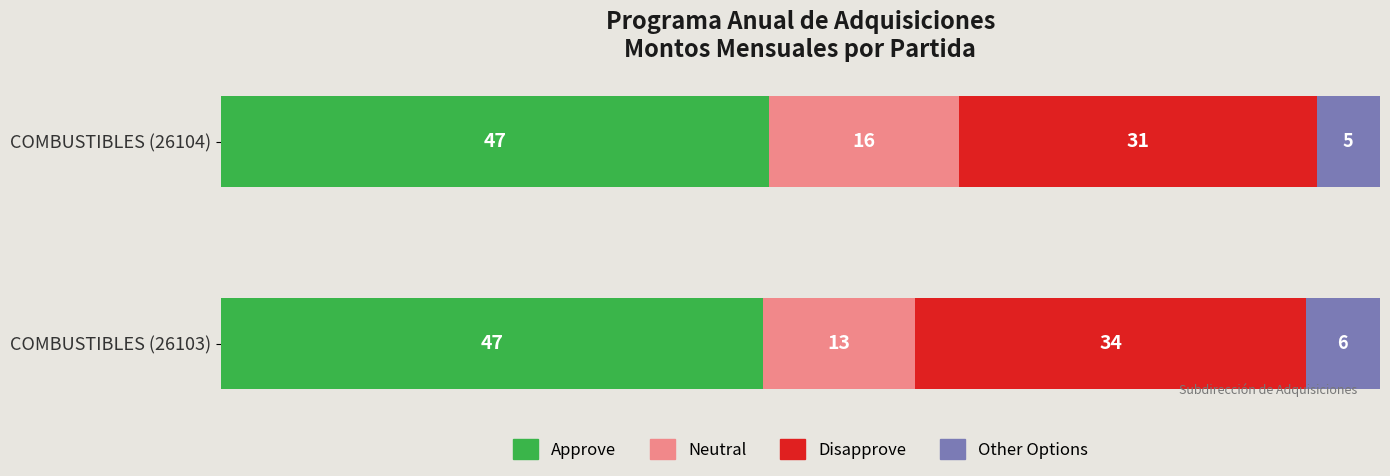

Reading left to right, transcribe all the data shown in this chart.

Approve: 46.8	47.3
Neutral: 13.1	16.4
Disapprove: 33.7	30.9
Other Options: 6.4	5.5